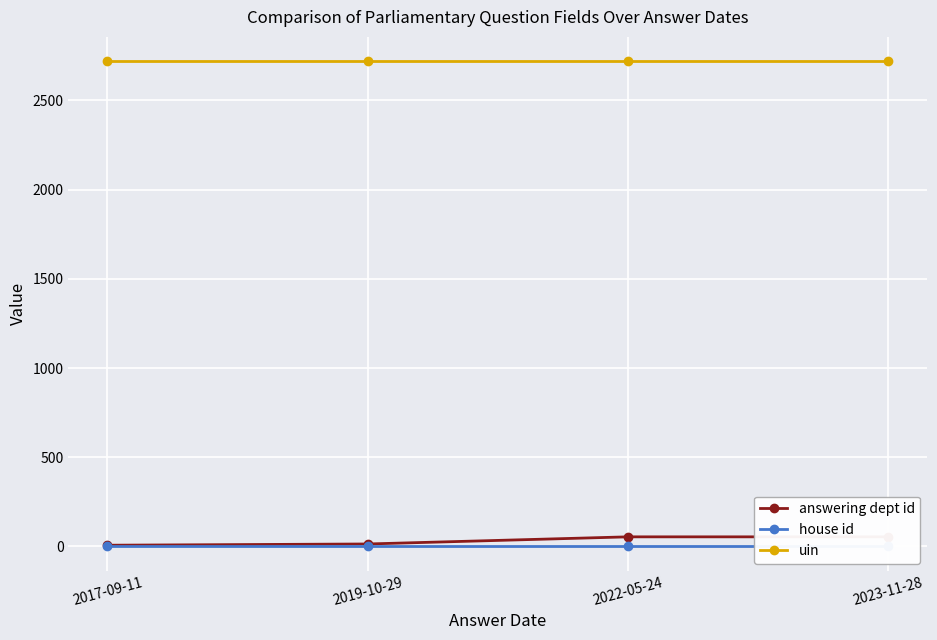

What is the average value of the house id series?

1